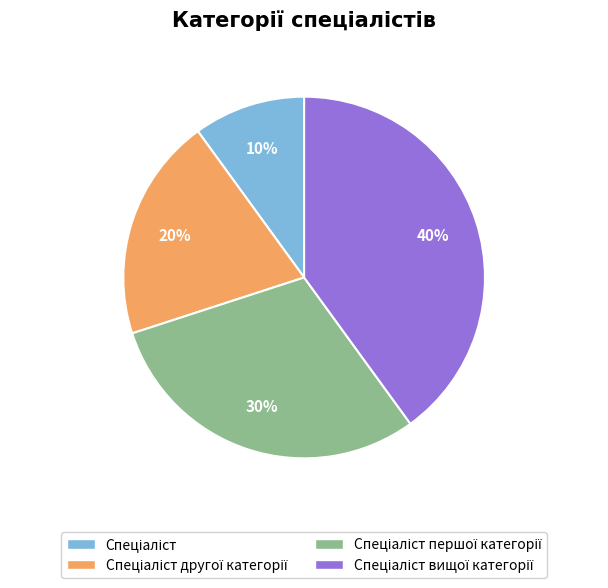

Is there any slice that represents more than half of the pie?

No